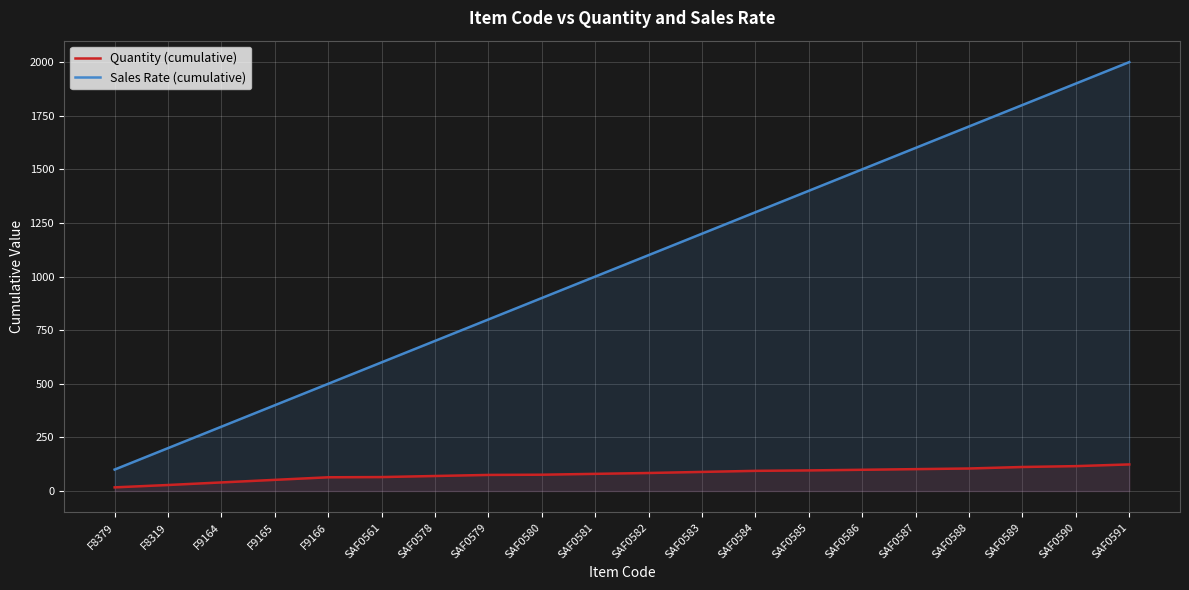

Where is Sales Rate (cumulative) nearest to the value 1050?

SAF0581